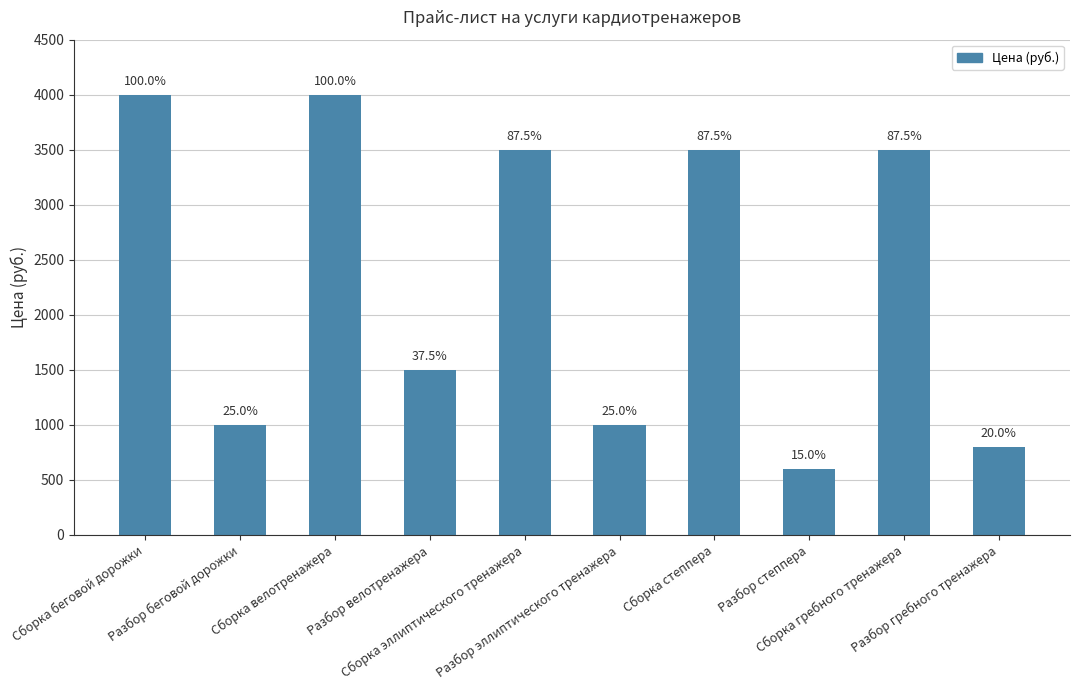

Which has a higher value, Сборка эллиптического тренажера or Сборка гребного тренажера?

Сборка эллиптического тренажера